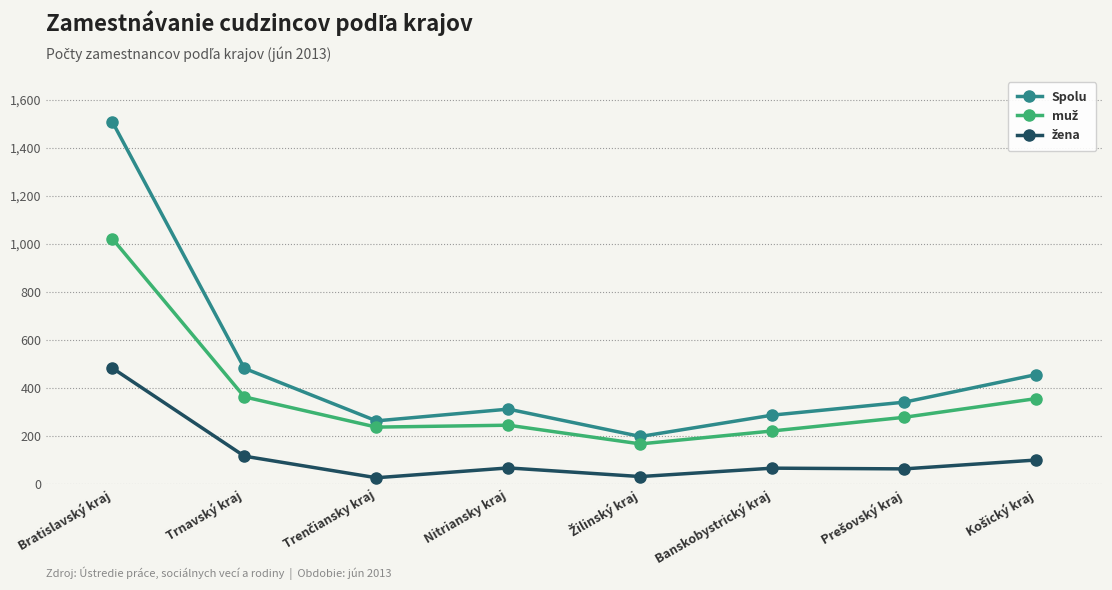

What is the average value of the Spolu series?

481